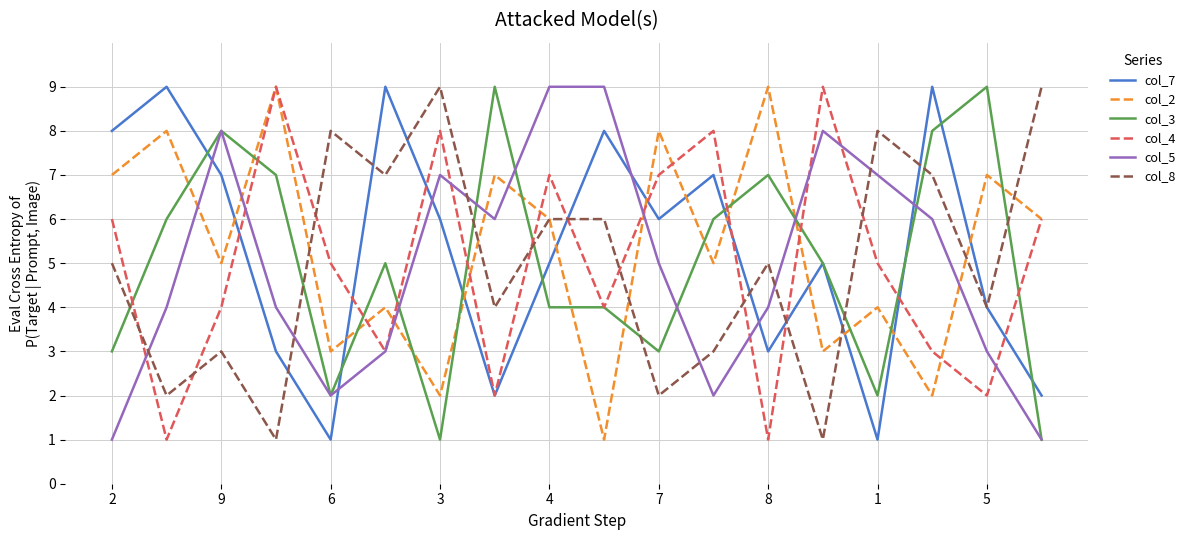

True or false: col_8 and col_3 intersect in this chart.

True